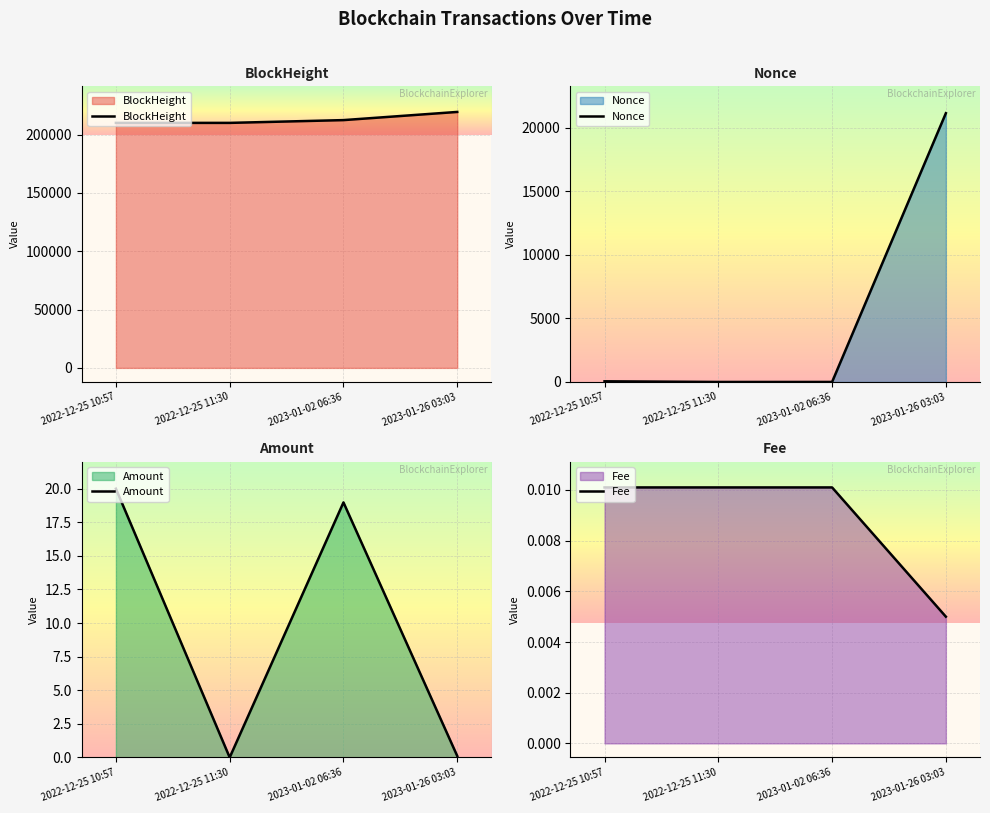

How many distinct data groups are displayed?

4